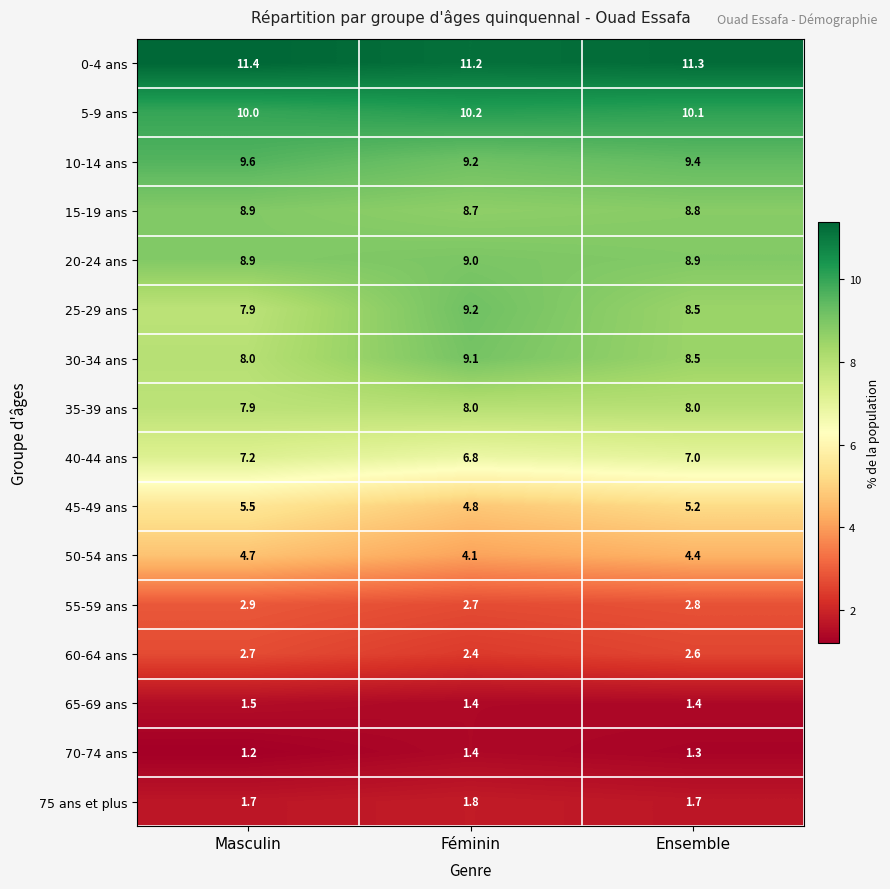

What is the highest value of the 35-39 ans series?

8.0